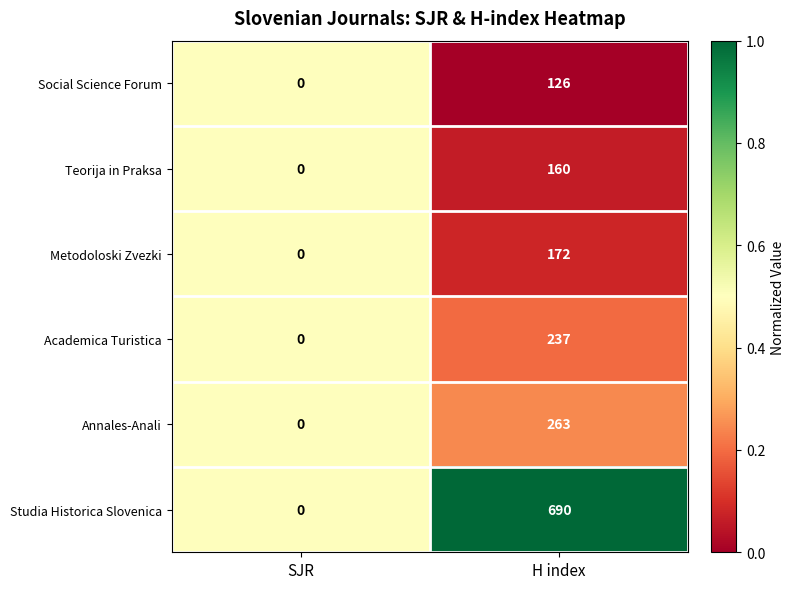

At which label is Social Science Forum closest to 63?

SJR